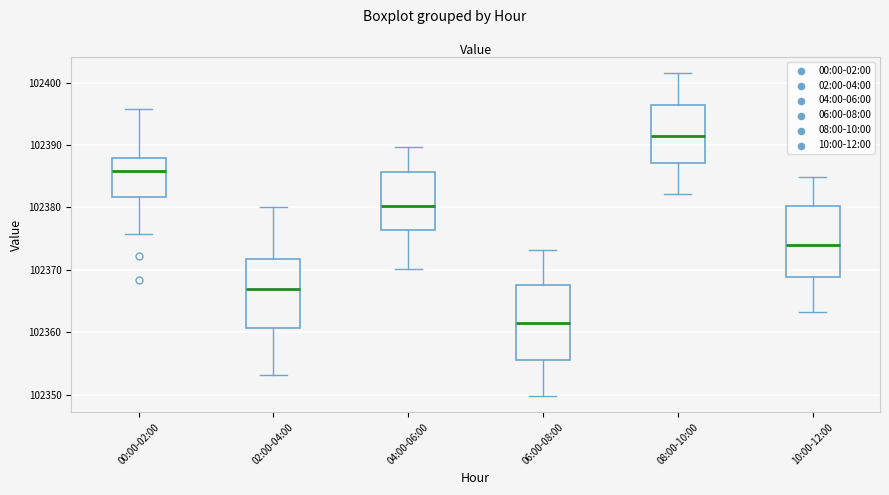

Where does the lower whisker of the box for 04:00-06:00 end on the y-axis? The values are not printed on the chart, so give them approximately, as read against the axis.

102370